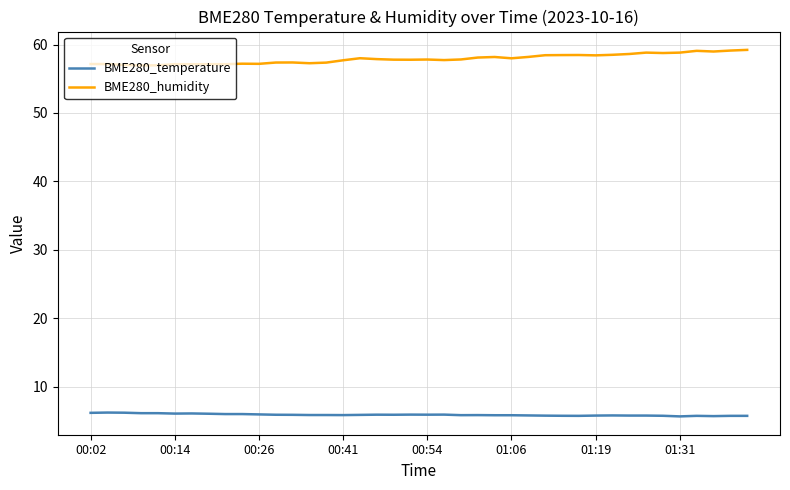

Which series has the largest total across all categories?

BME280_humidity